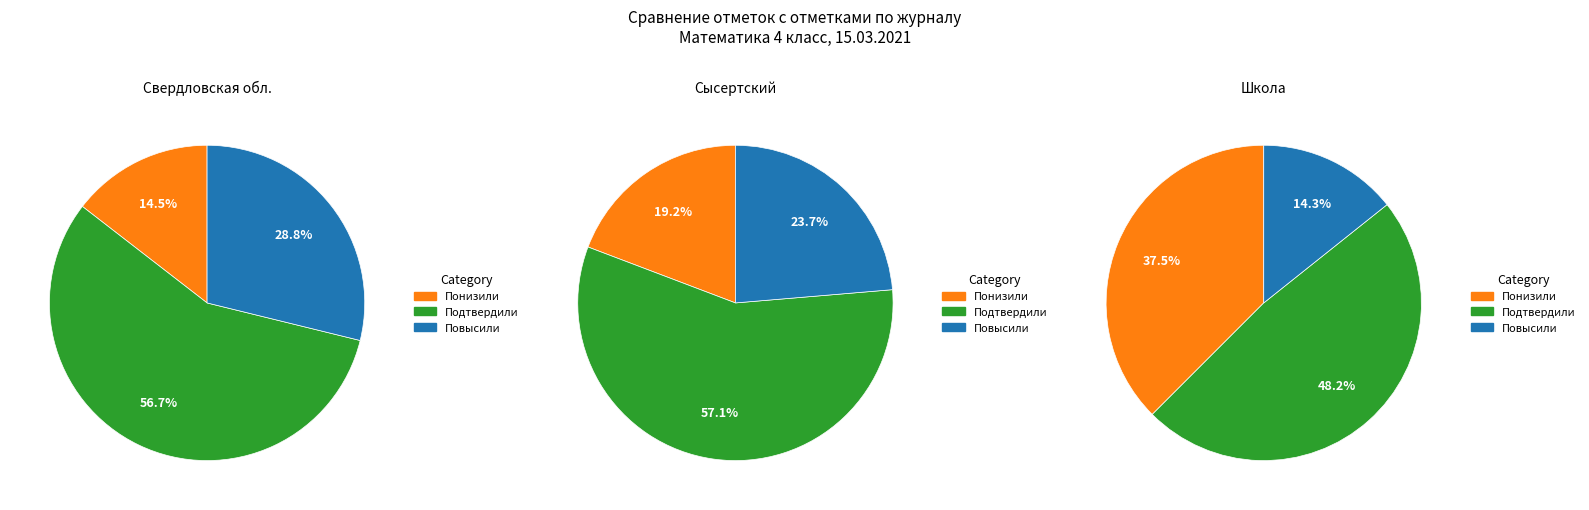

How much of the chart is everything except Свердловская обл.?

79.6%